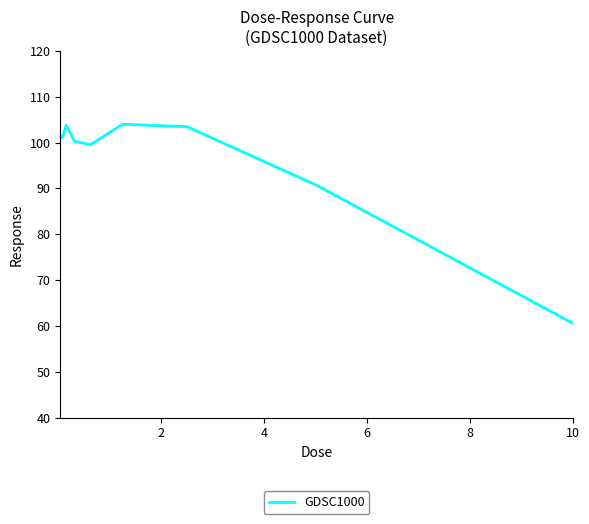

What is the maximum value shown in the chart?

104.0